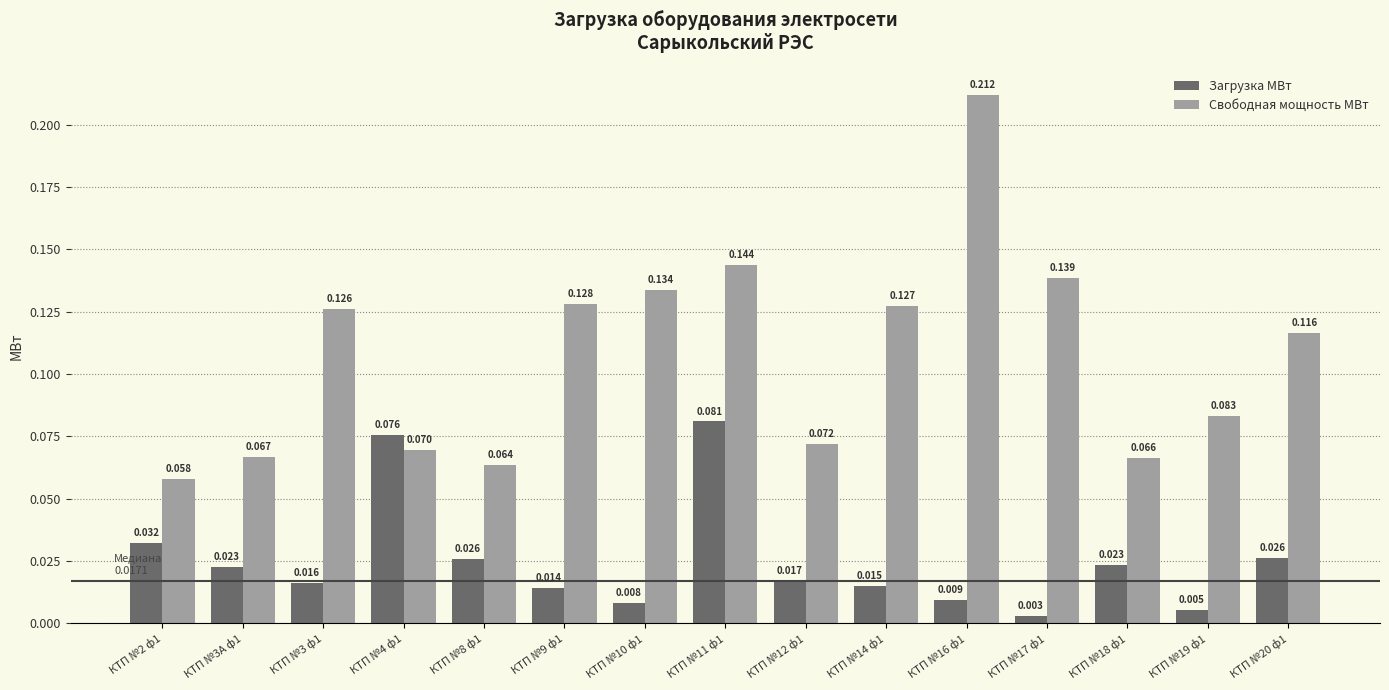

List the series in order of their overall mean, highest first.

Свободная мощность МВт, Загрузка МВт